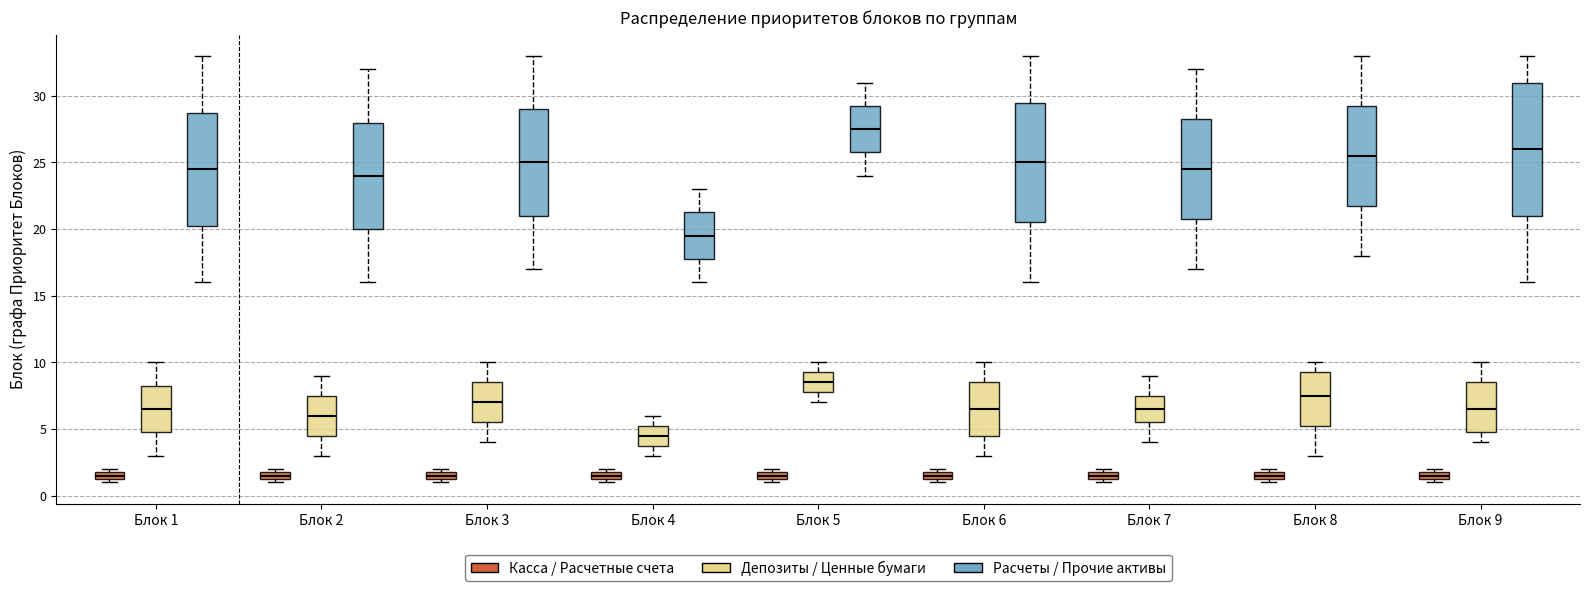

Comparing the boxes themselves (not the whiskers), which one is the tallest?

Блок 9 (Расчеты / Прочие активы)